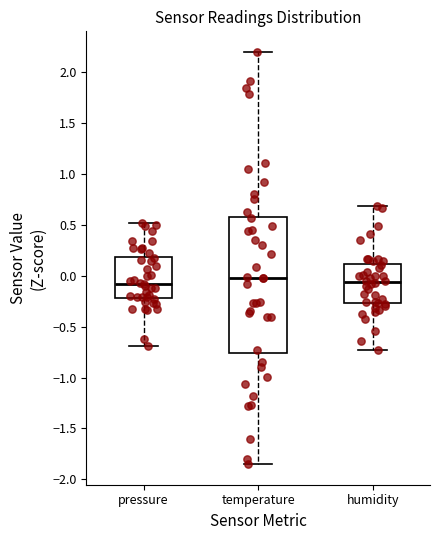

Reading left to right, transcribe this box plot: for each box, give where its median line is, the range the box spans, and where its two whiskers end, as read against the y-axis. The values are not printed on the chart, so give them approximately, as read against the axis.

pressure: median -0.10, box -0.20 to 0.20, whiskers -0.70 to 0.50
temperature: median 0.00, box -0.75 to 0.60, whiskers -1.85 to 2.20
humidity: median -0.05, box -0.25 to 0.10, whiskers -0.75 to 0.70